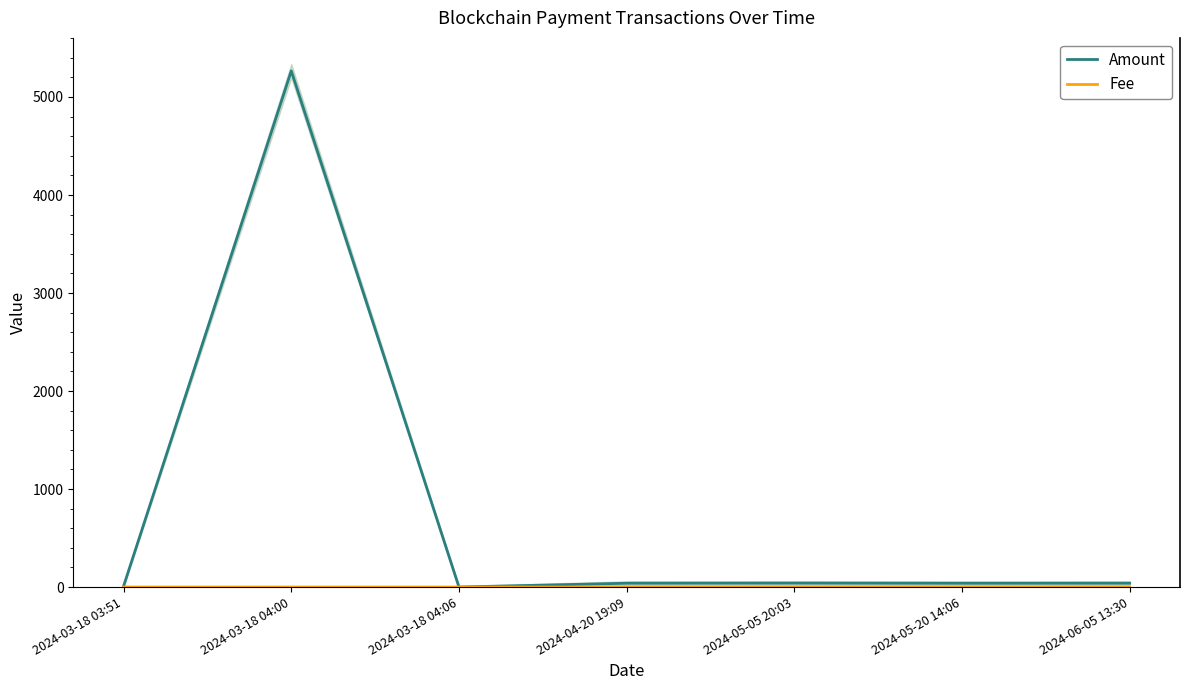

Is the value of Fee at 2024-05-05 20:03 greater than the value of Amount at 2024-04-20 19:09?

No